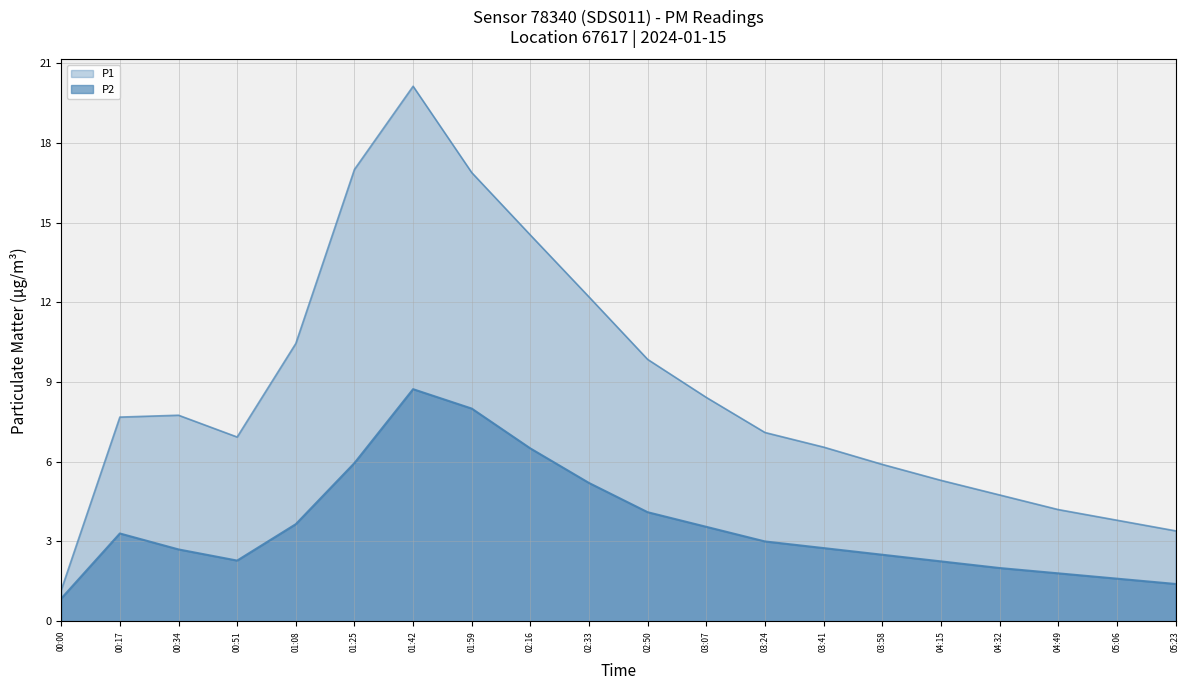

What is the spread (max minus min) of values at 00:00?

0.3